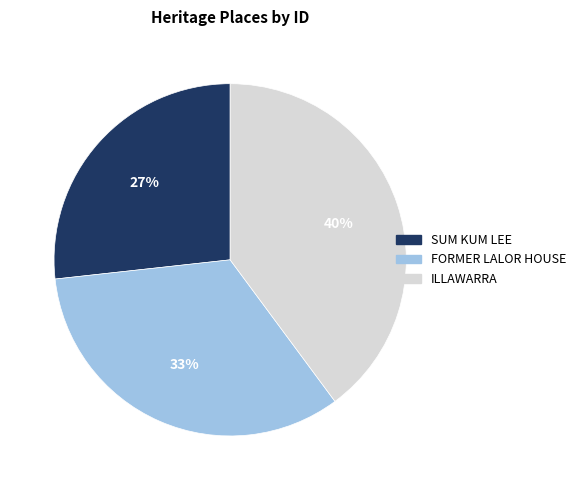

Does ILLAWARRA account for over 50% of the chart?

No